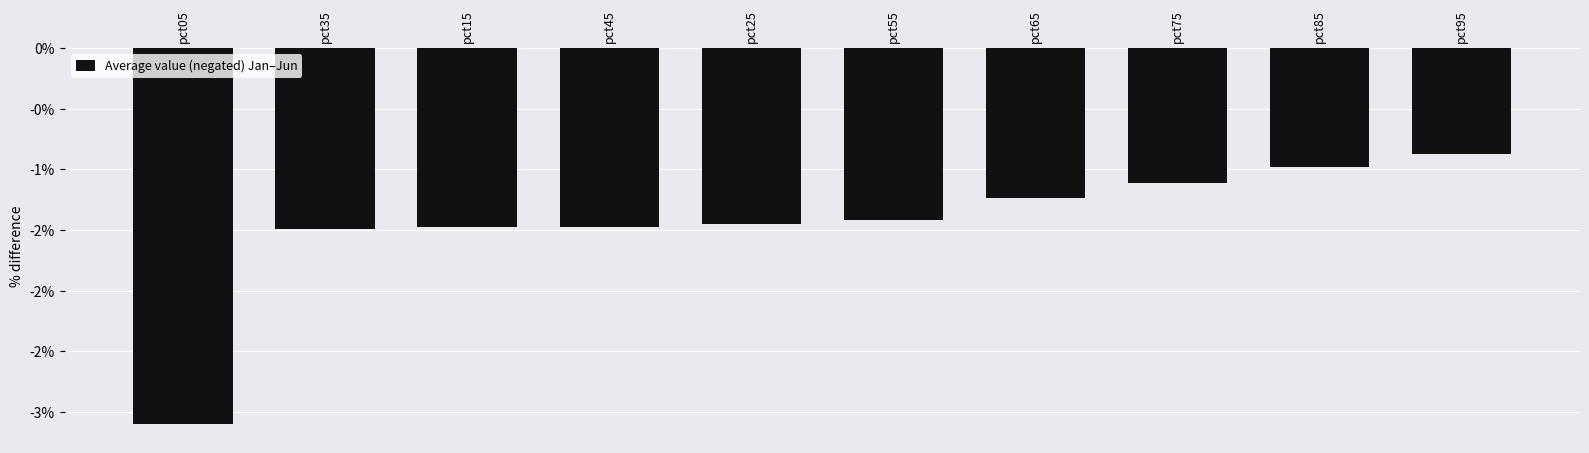

Are the bars horizontal?

No